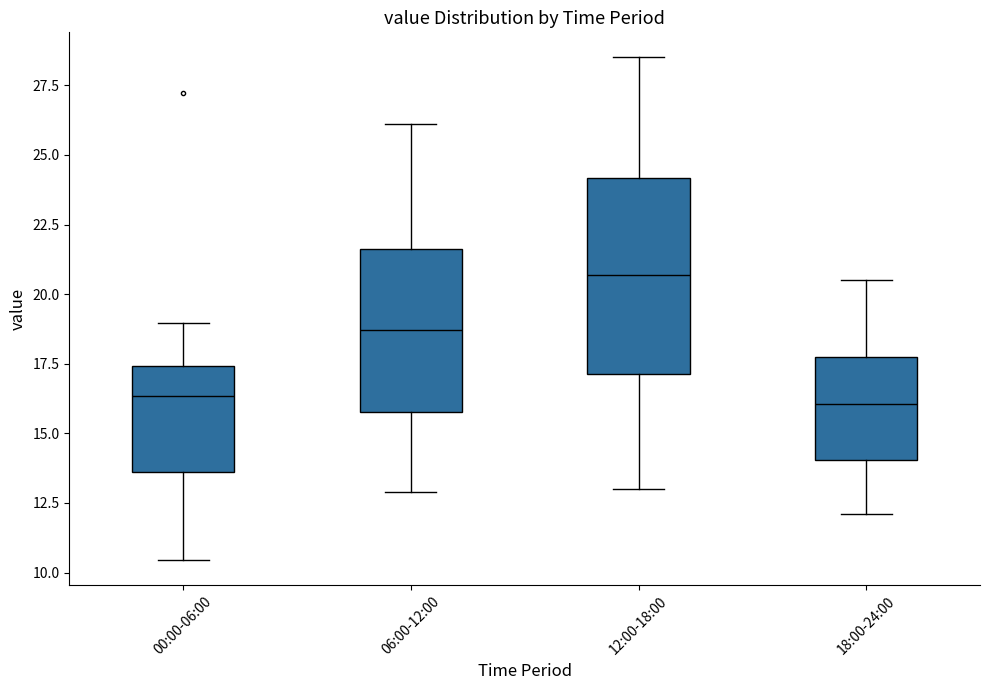

Which box has the highest median line?

12:00-18:00